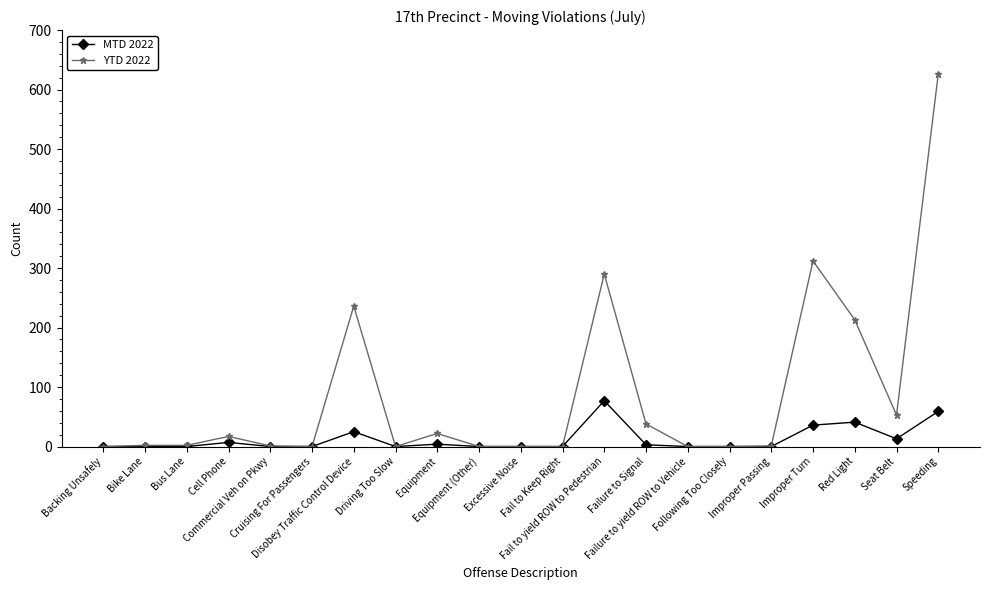

Which series has the largest range (max minus min)?

YTD 2022